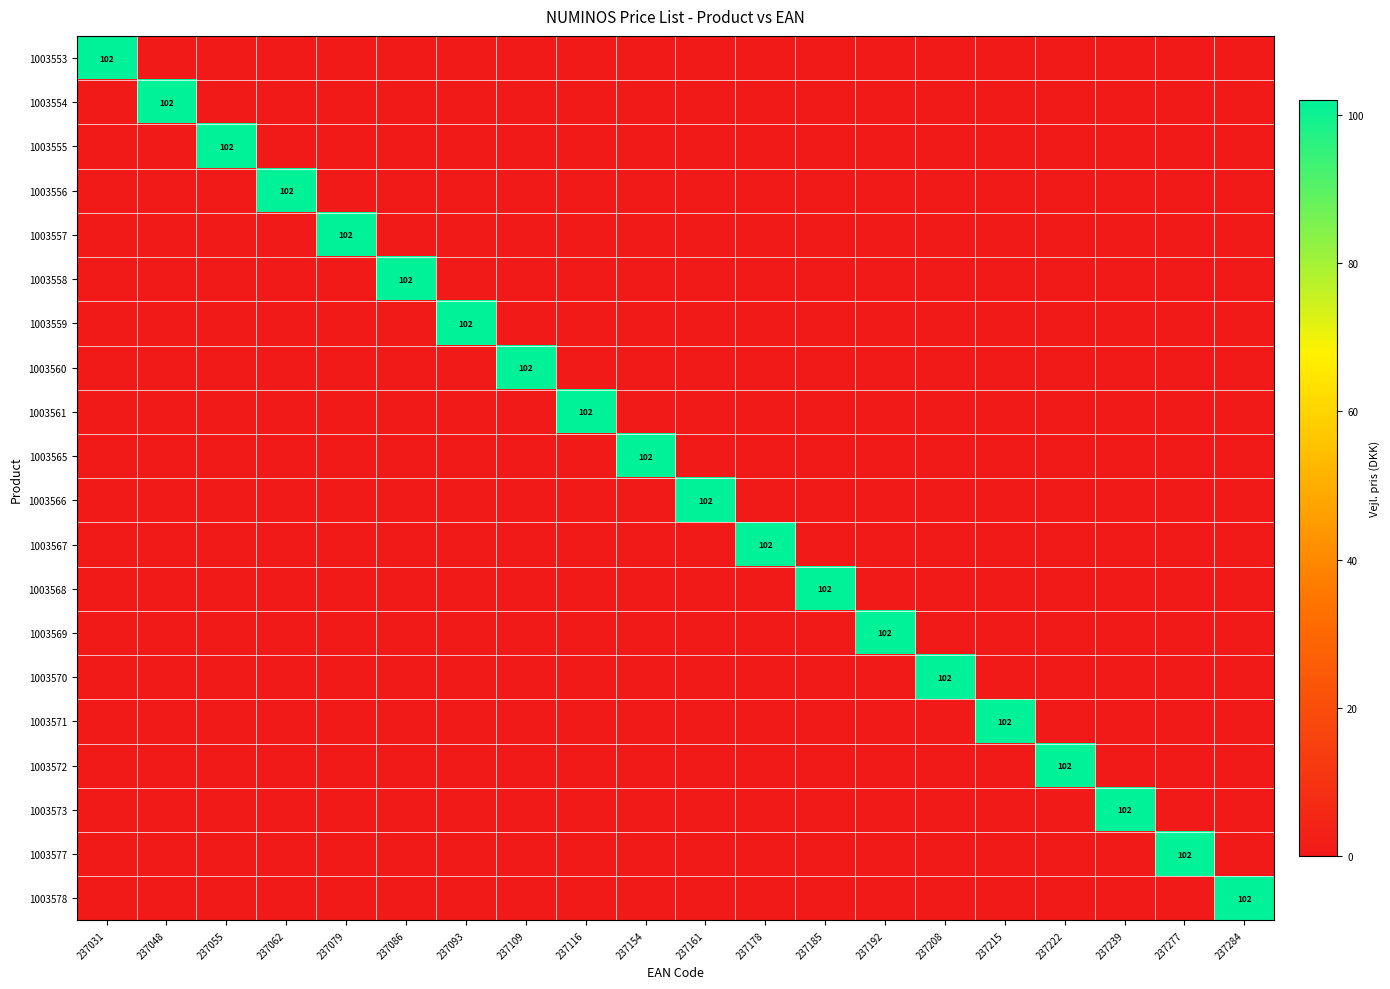

Is it true that 1003571 equals 102 at 237215?

True